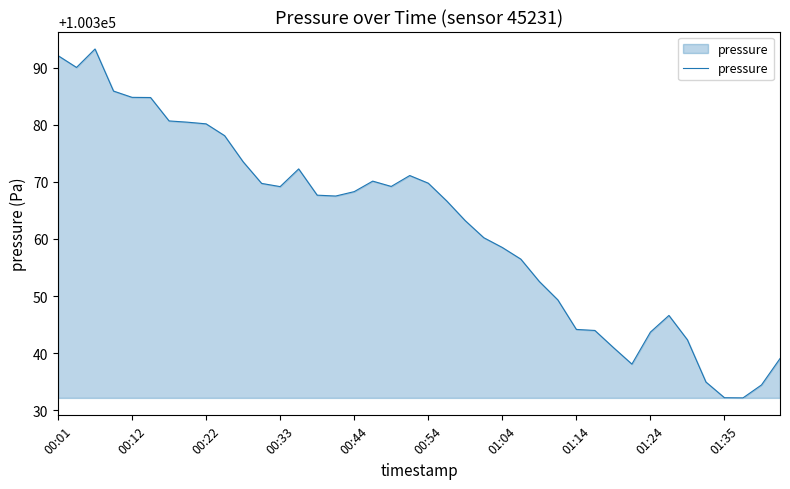

What is the maximum value shown in the chart?

100393.3